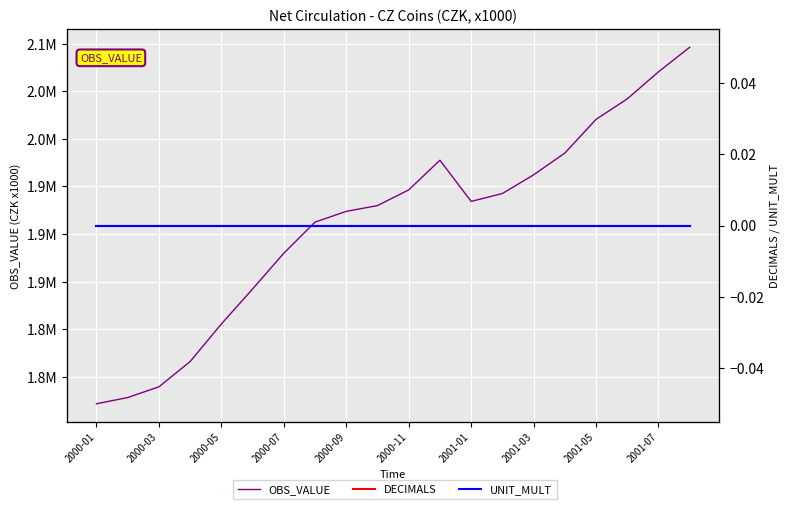

What is the sum of the OBS_VALUE values at 2001-07 and 2000-07?

3950317.4